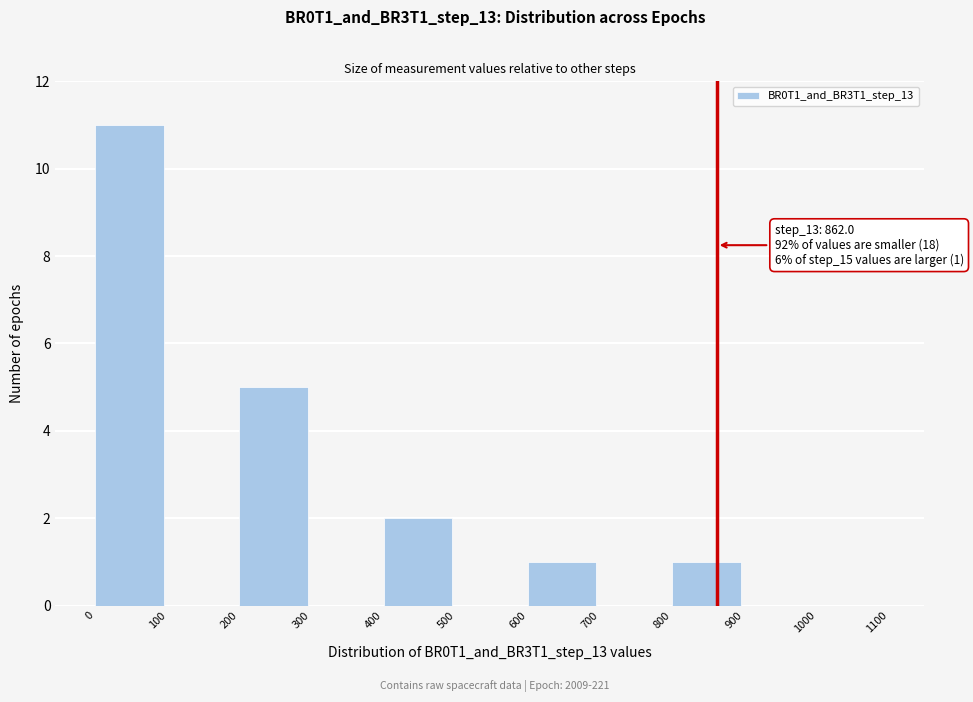

Over which range of the x-axis is the bar tallest?

0 to 100